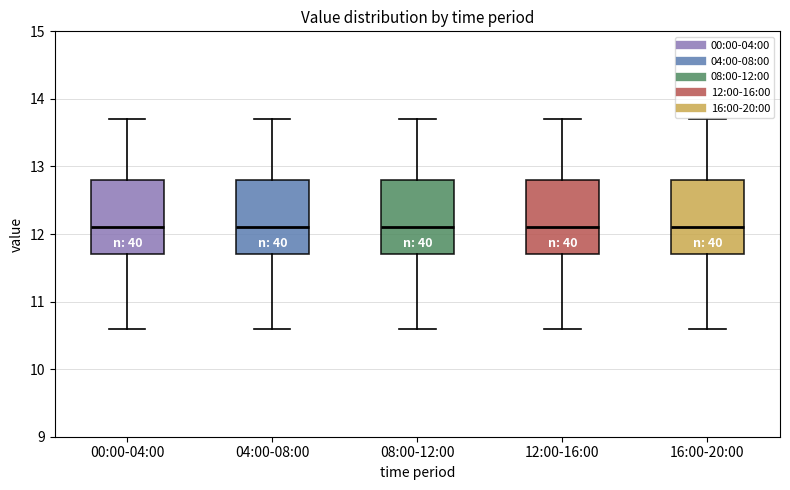

Where does the upper whisker of the box for 00:00-04:00 end on the y-axis? The values are not printed on the chart, so give them approximately, as read against the axis.

13.7